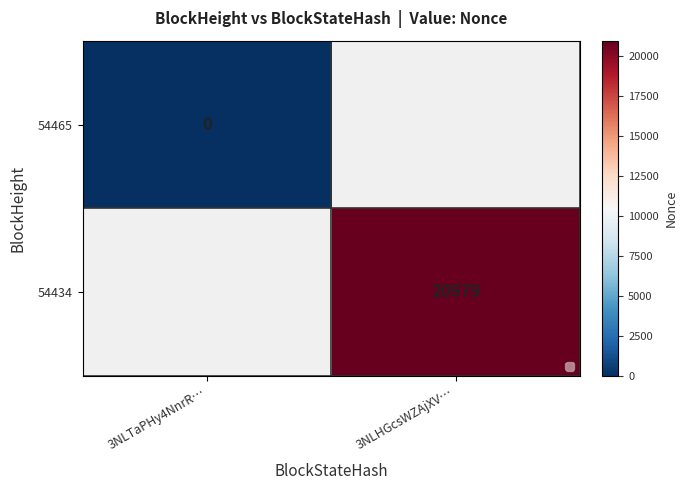

At how many categories does at least one series exceed 6585?

1